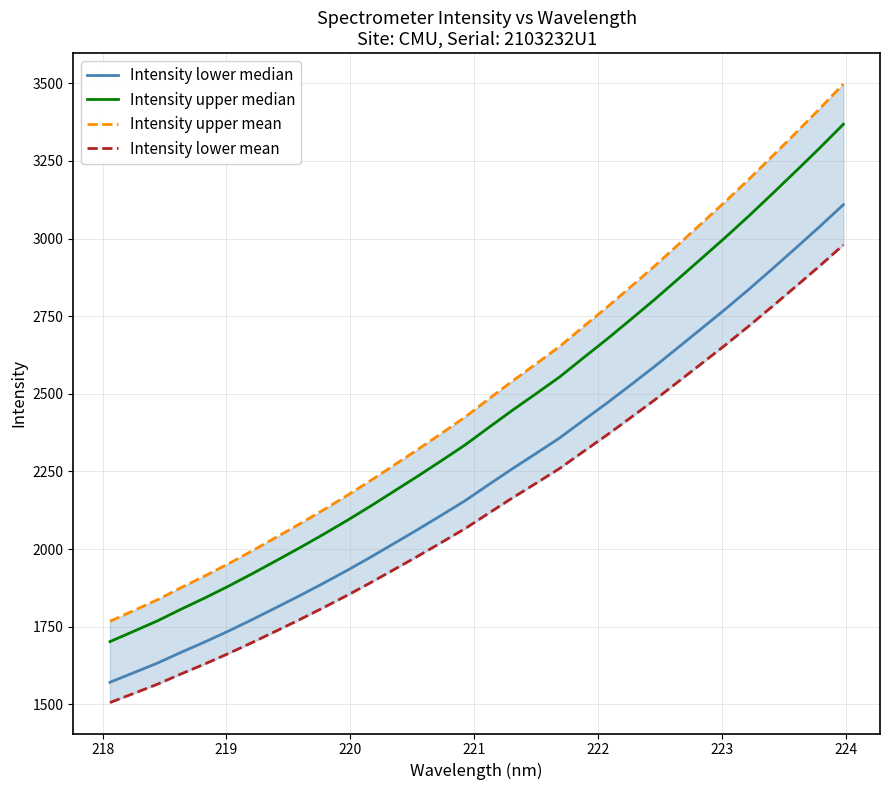

What is the label of the 2nd point from the left?

218